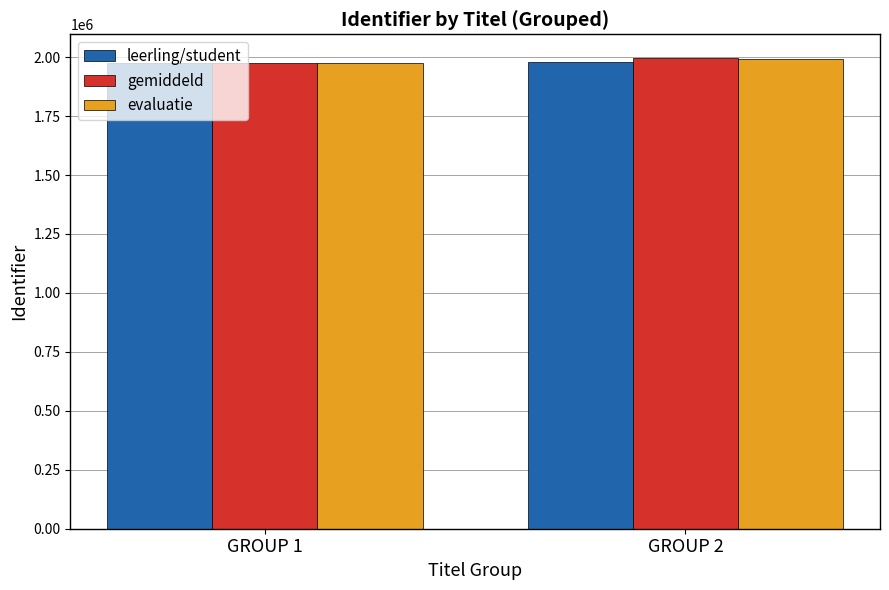

What is the difference between the gemiddeld values at GROUP 2 and GROUP 1?

20897.5